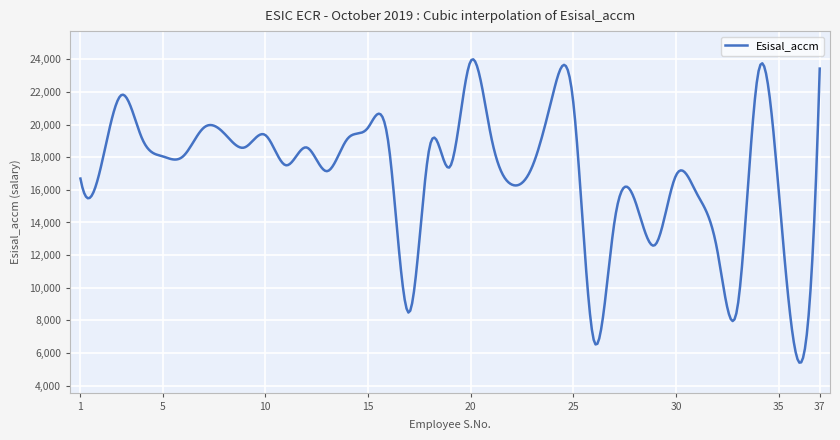

What is the difference between the maximum and minimum values?

18591.8